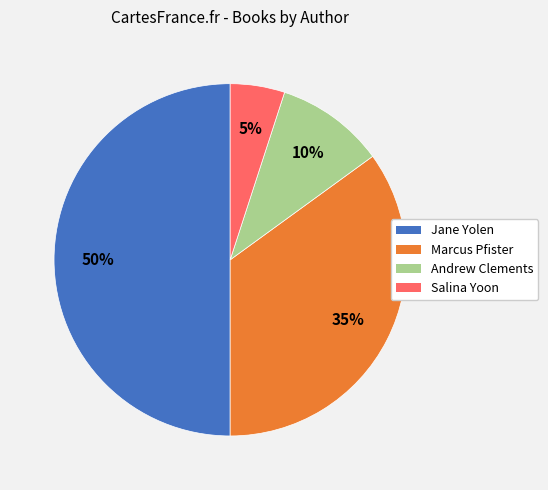

To the nearest percent, what is the difference between the largest and smallest slice percentages?

45%